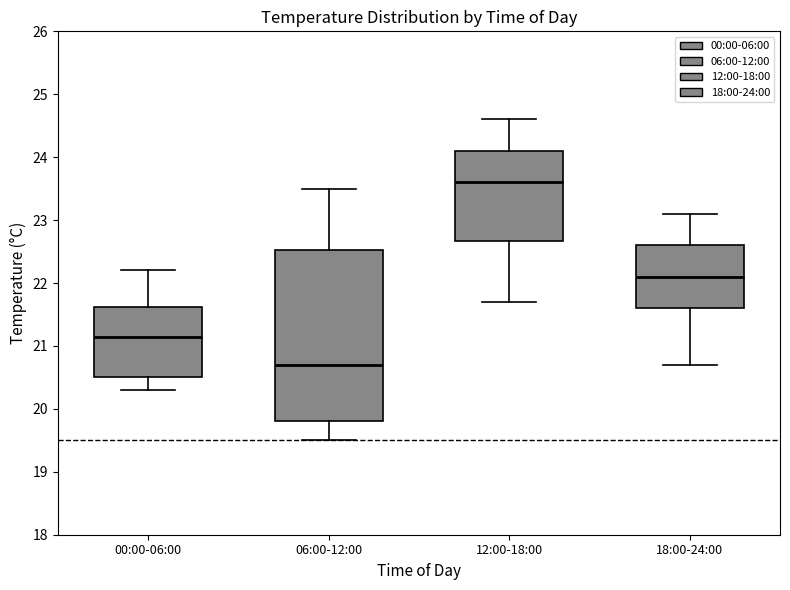

Which box has the lowest median line?

06:00-12:00